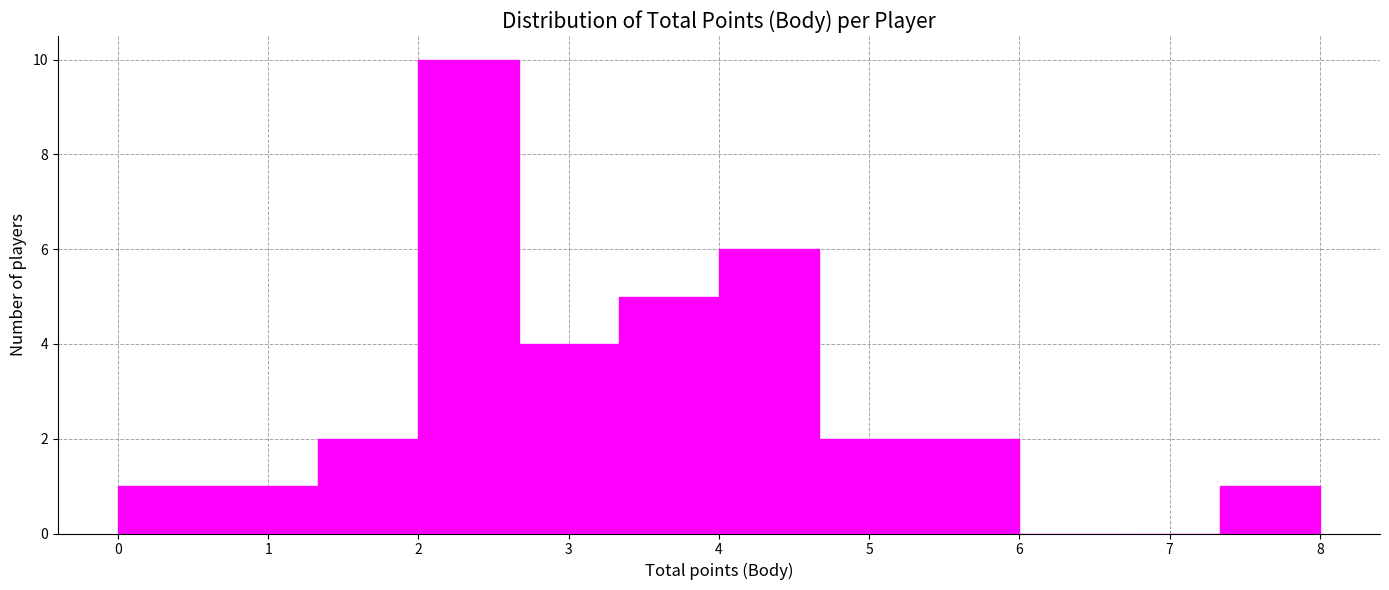

Reading left to right, transcribe this chart: for each bar, give the range it covers on the x-axis and its height. Neither the bar edges nor the heights are printed on the chart, so give them approximately, as read against the axes.

0.0 to 0.7: 1
0.7 to 1.3: 1
1.3 to 2.0: 2
2.0 to 2.7: 10
2.7 to 3.3: 4
3.3 to 4.0: 5
4.0 to 4.7: 6
4.7 to 5.3: 2
5.3 to 6.0: 2
6.0 to 6.7: 0
6.7 to 7.3: 0
7.3 to 8.0: 1